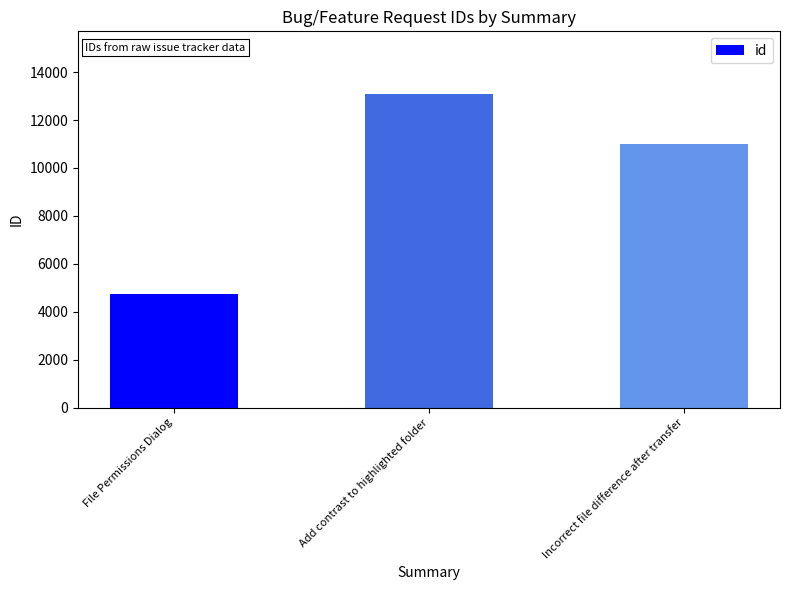

What is the label of the 3rd bar from the left?

Incorrect file difference after transfer